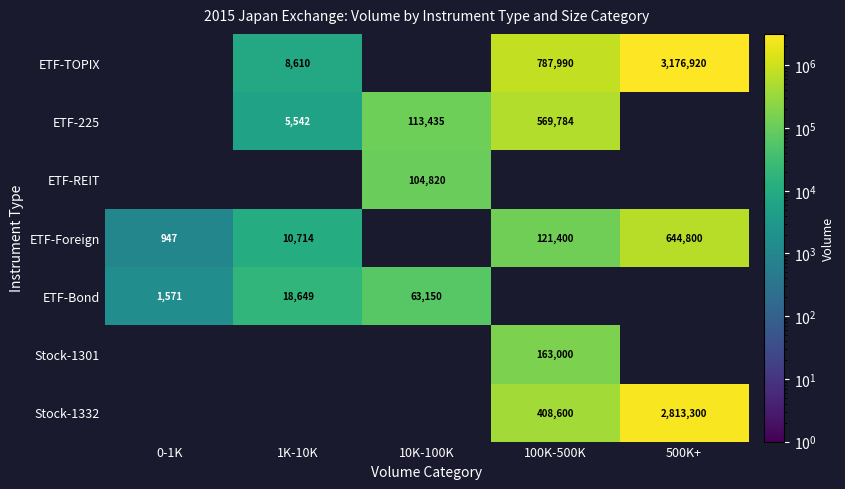

The ETF-Bond series shows 63150 at 10K-100K. True or false?

True